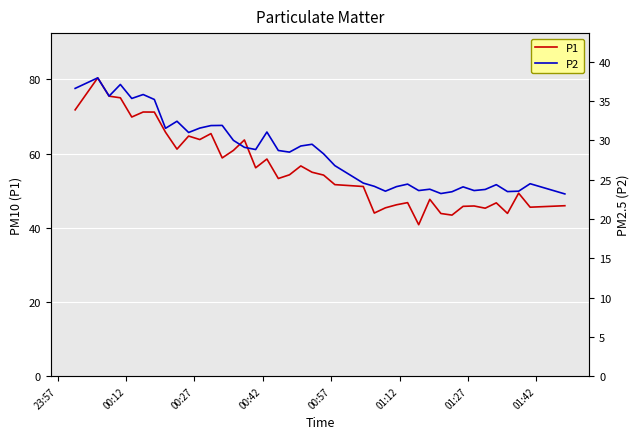

What is the lowest value of the P1 series?

40.8